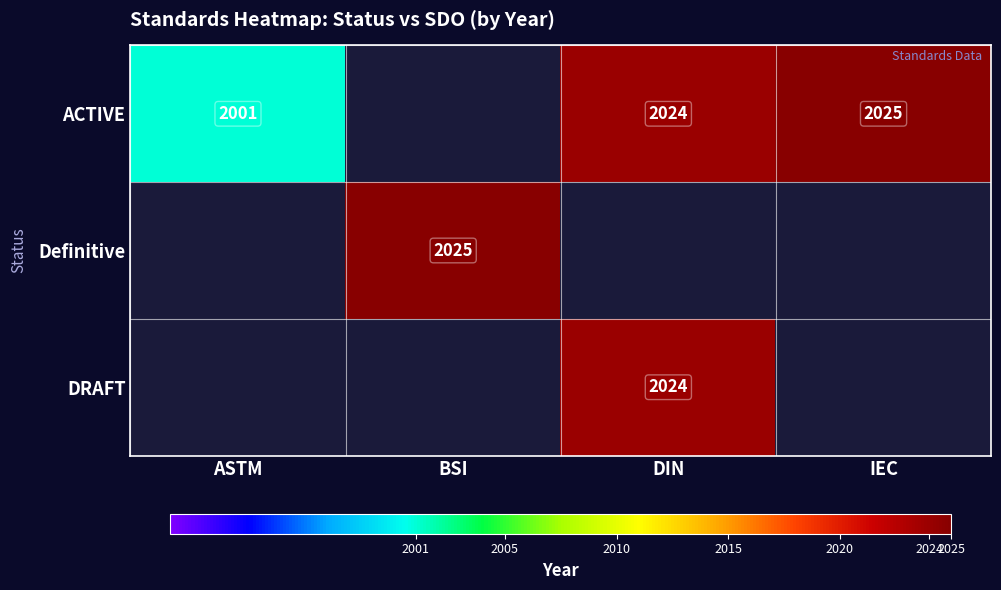

The value of DRAFT at DIN is 2978. True or false?

False